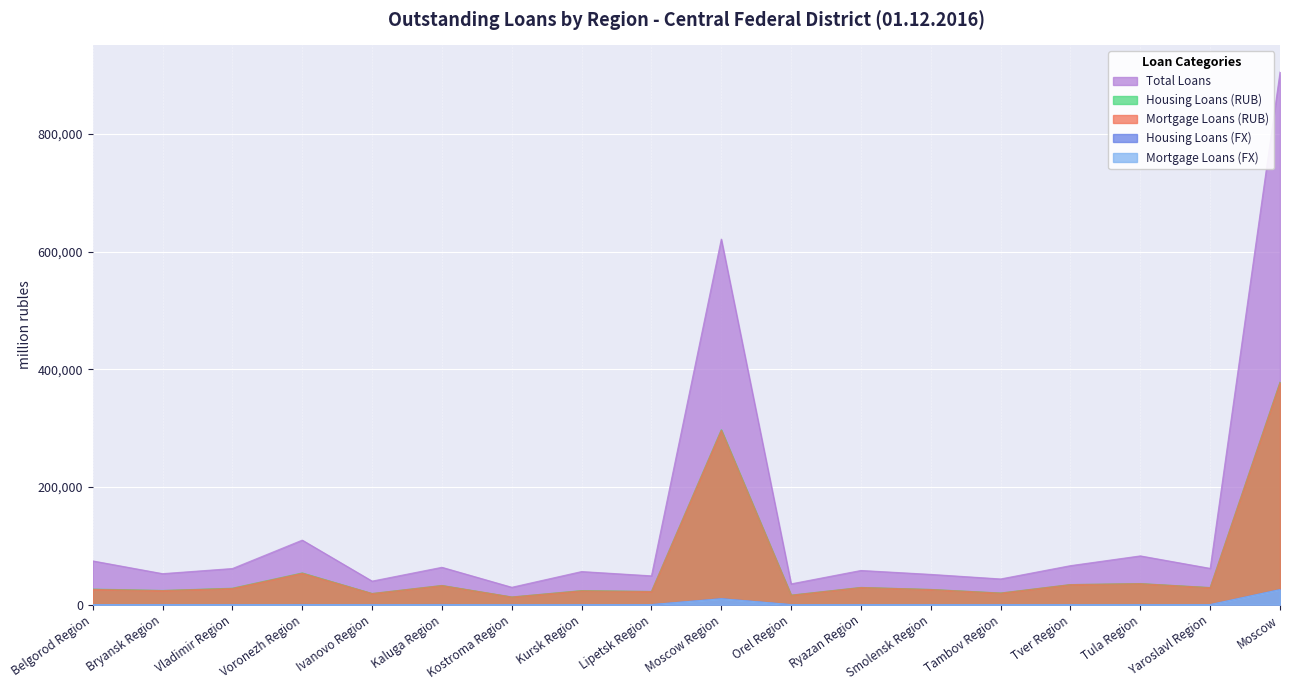

Which series has the largest range (max minus min)?

Total Loans